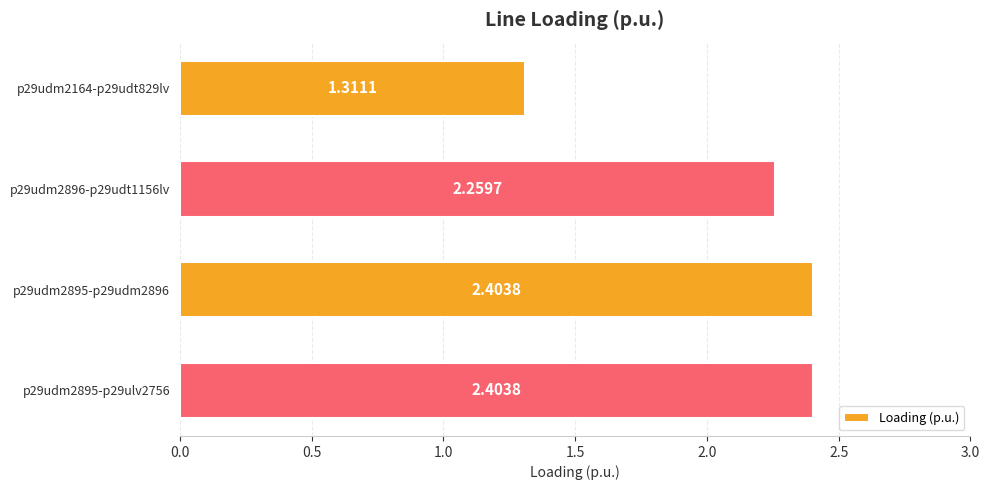

Which has a higher value, p29udm2895-p29udm2896 or p29udm2896-p29udt1156lv?

p29udm2895-p29udm2896